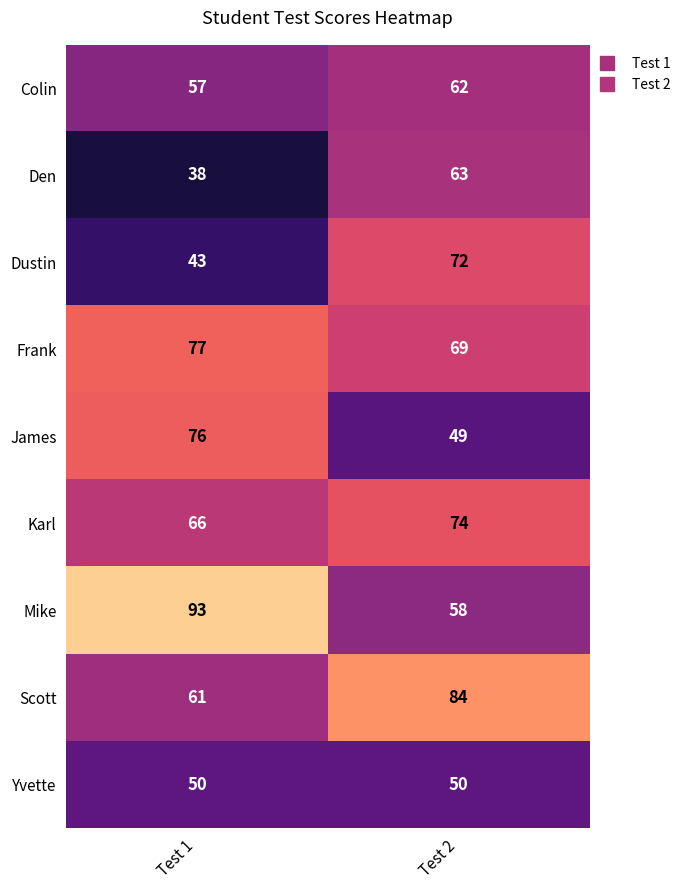

List the series in order of their peak value, highest first.

Mike, Scott, Frank, James, Karl, Dustin, Den, Colin, Yvette